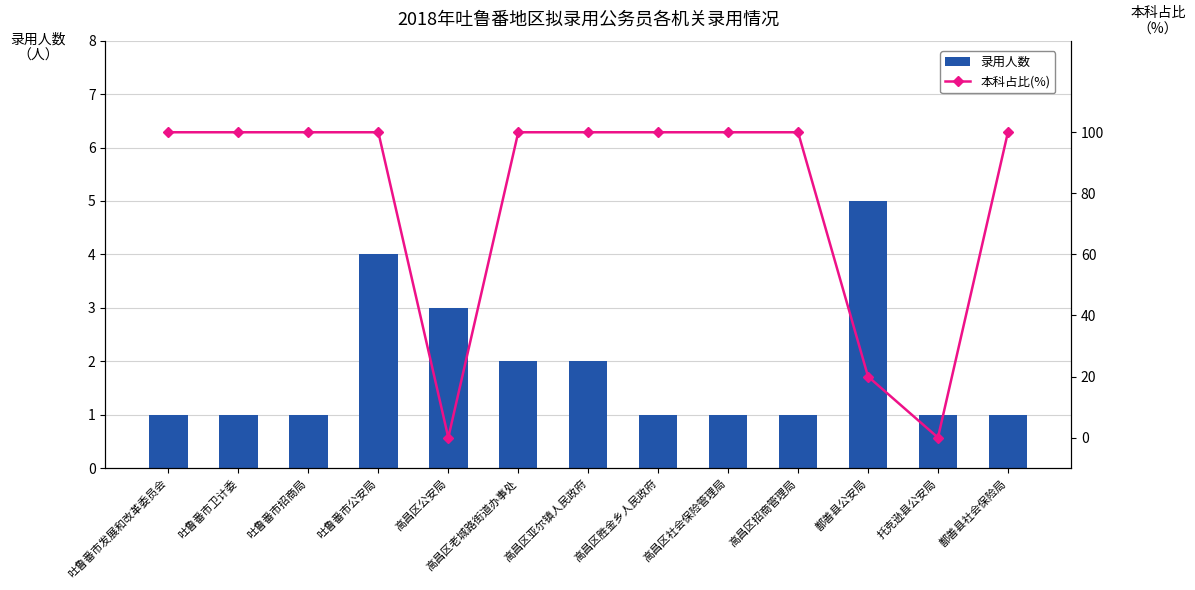

At which category is the sum across all series the highest?

吐鲁番市公安局